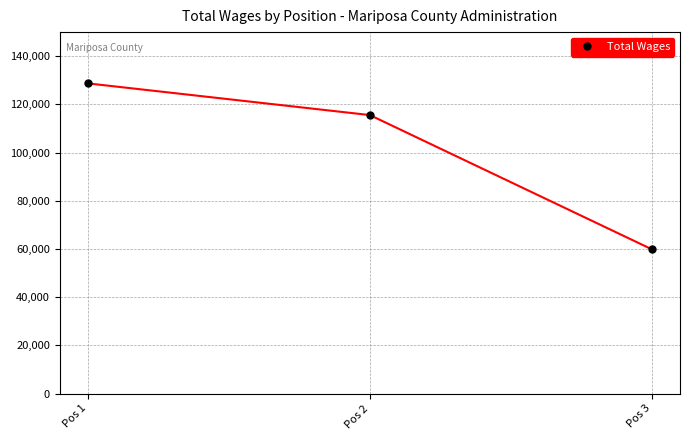

Between Pos 1 and Pos 2, which is larger?

Pos 1